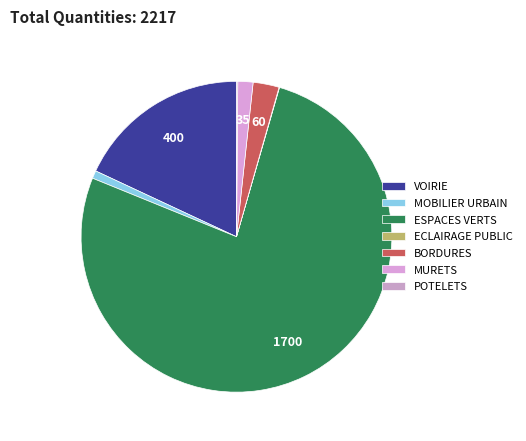

To the nearest percent, what is the average slice percentage?

14%